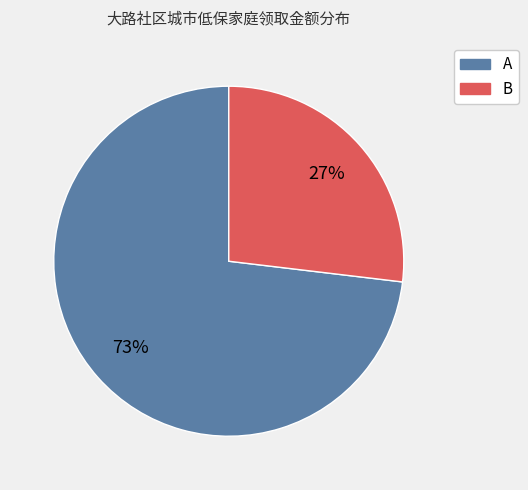

Does any single category account for the majority?

Yes